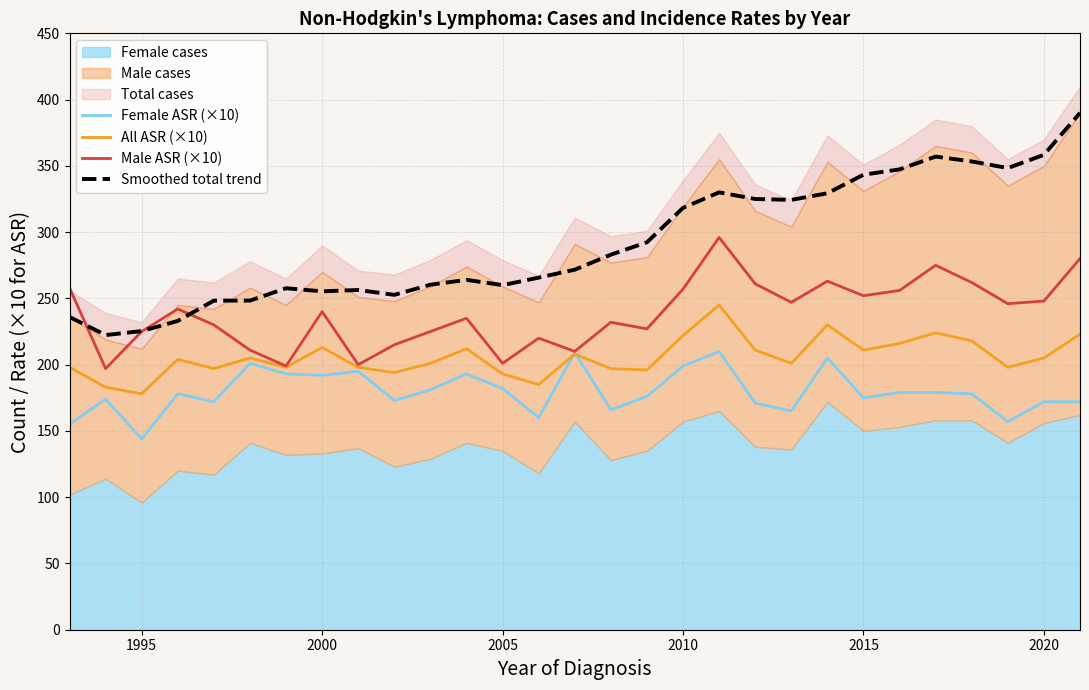

True or false: Smoothed total trend and Female ASR (×10) cross at least once.

False